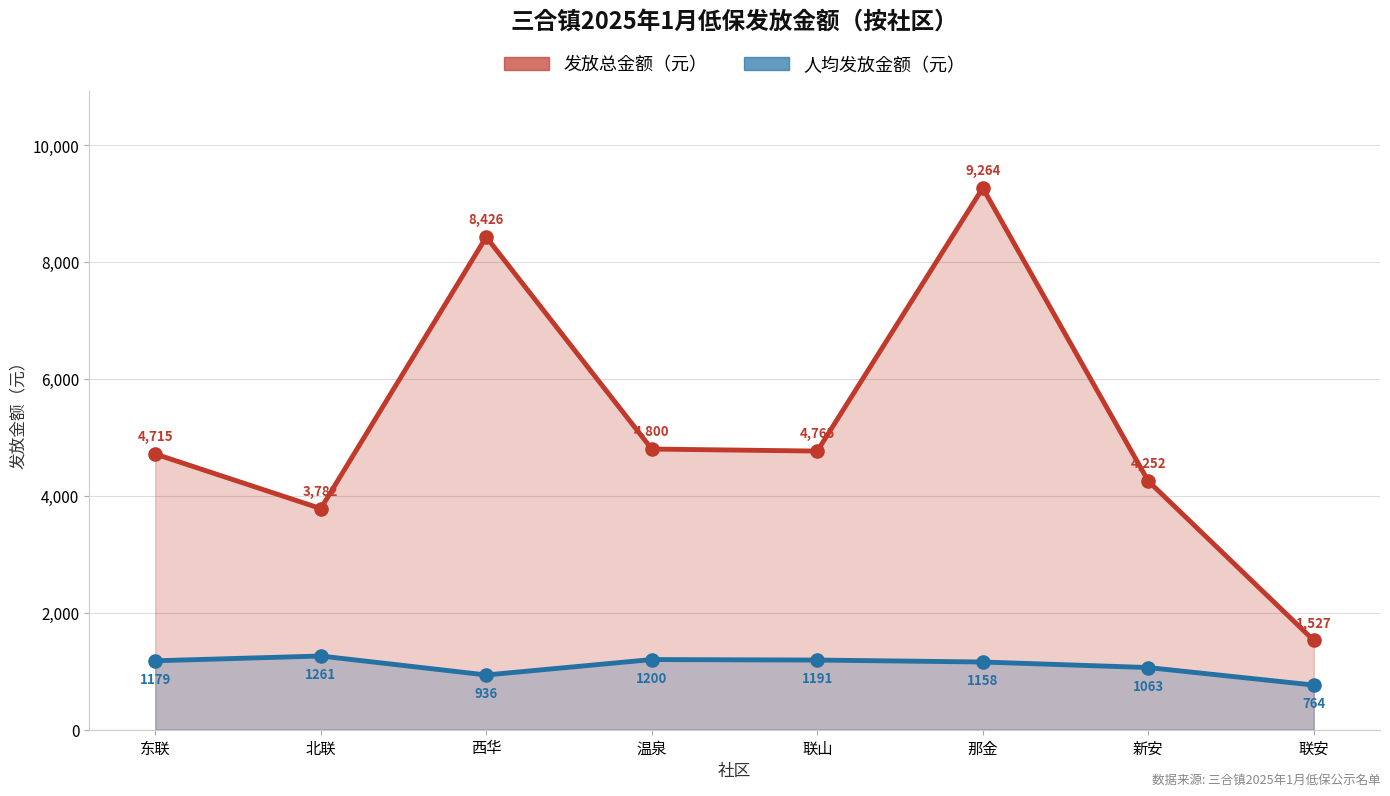

What is the total value across all series at 北联?

5042.7